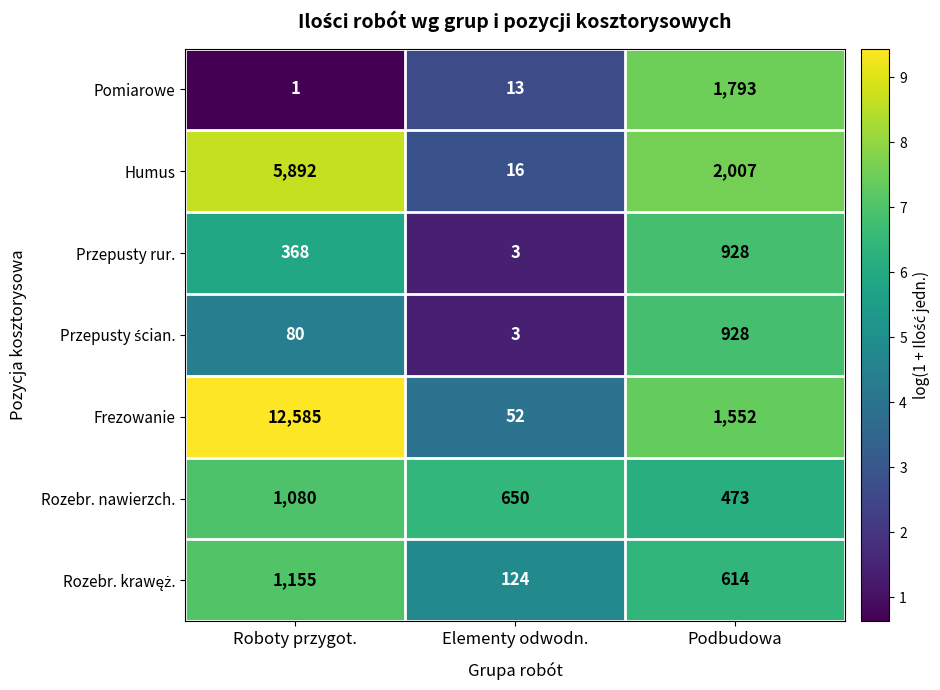

What is the sum of all Pomiarowe values?

1807